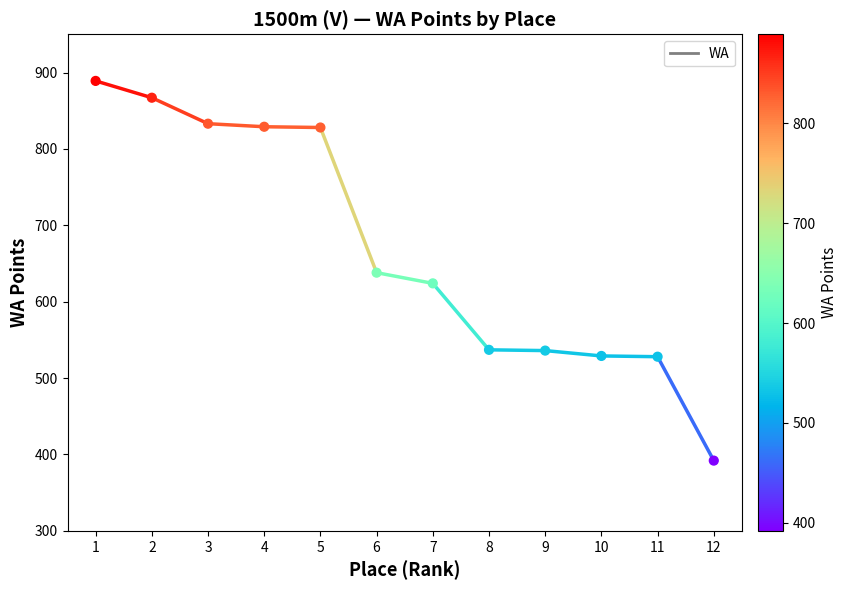

What is the average Y value?

669